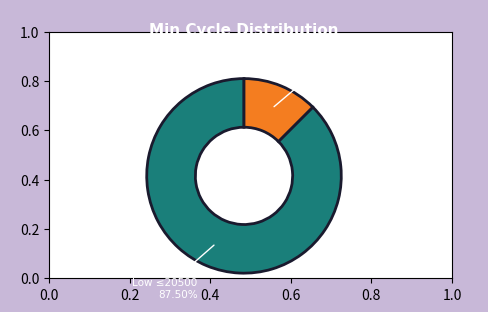

Which slice is the smallest?

High >20500